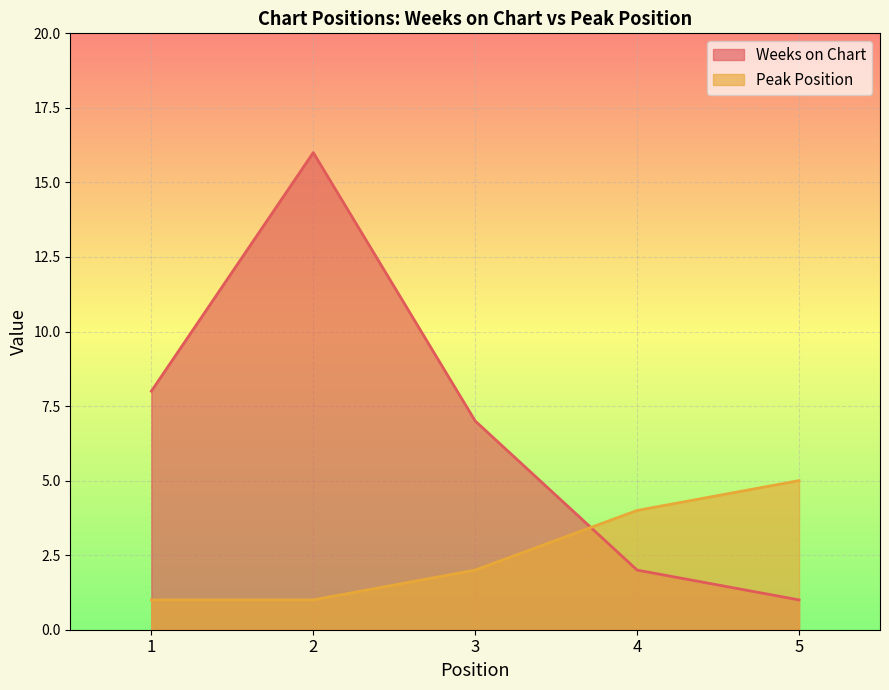

Rank the series by their maximum value, from lowest to highest.

Peak Position, Weeks on Chart